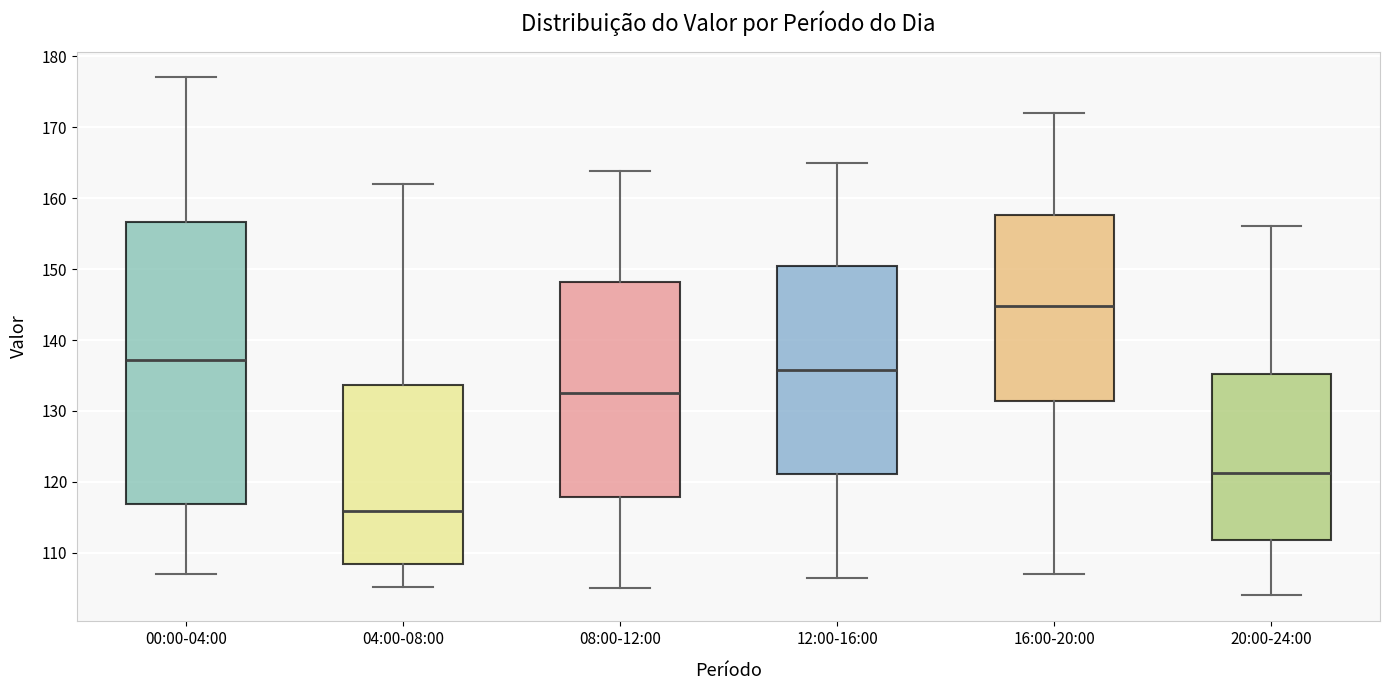

Where is the upper edge of the box for 04:00-08:00 on the y-axis? The values are not printed on the chart, so give them approximately, as read against the axis.

134